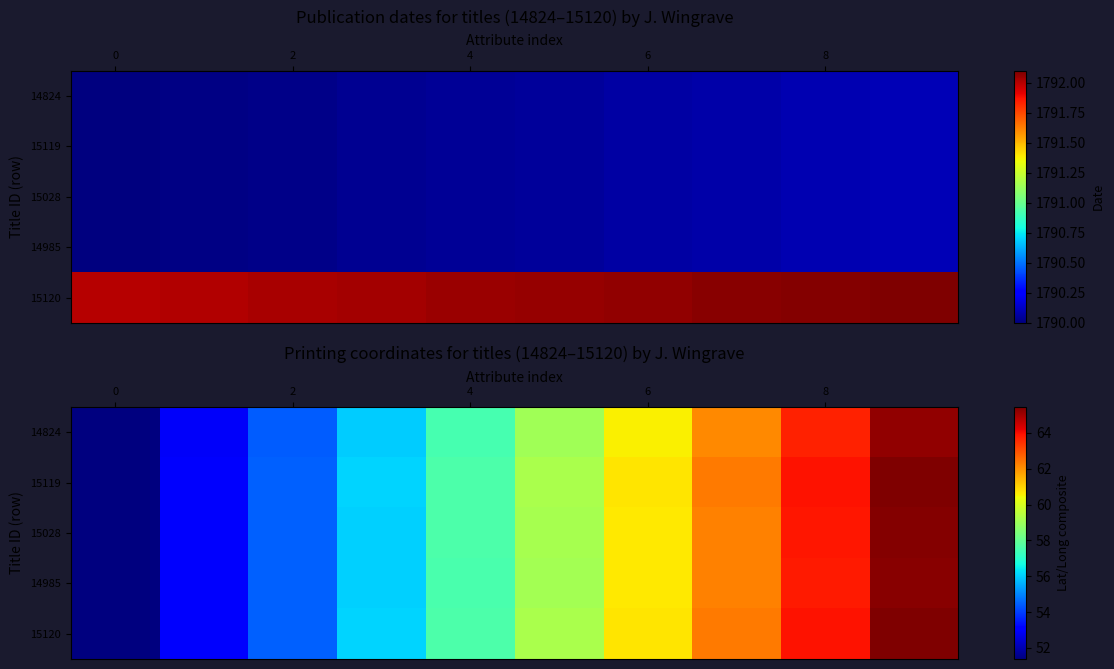

How many data points in 15028 are less than 59?

5